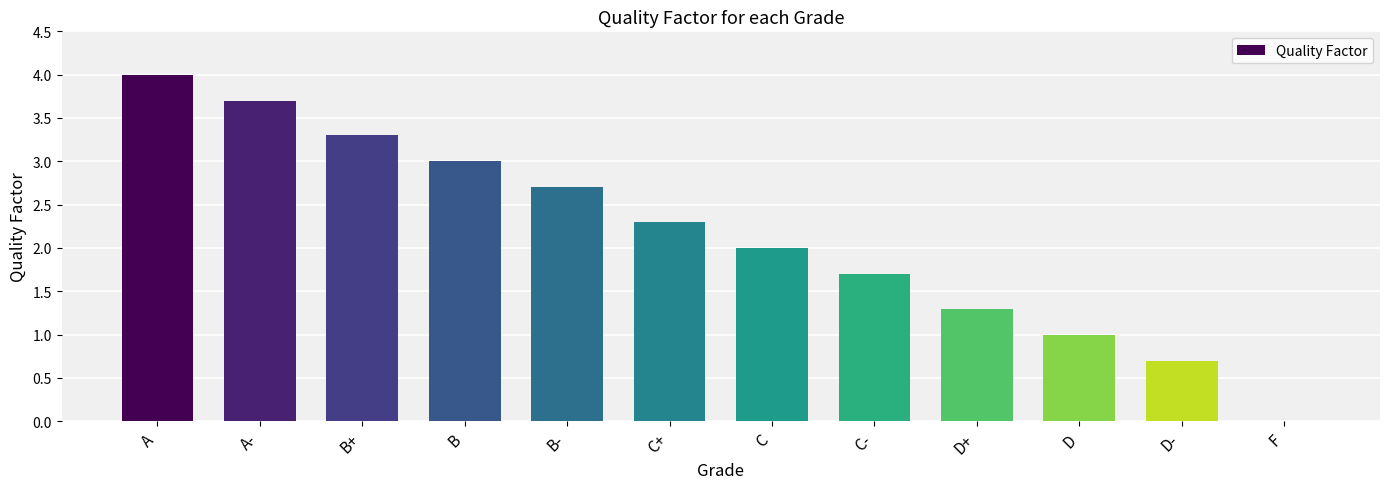

What is the ratio of the value at B+ to the value at A?

0.8